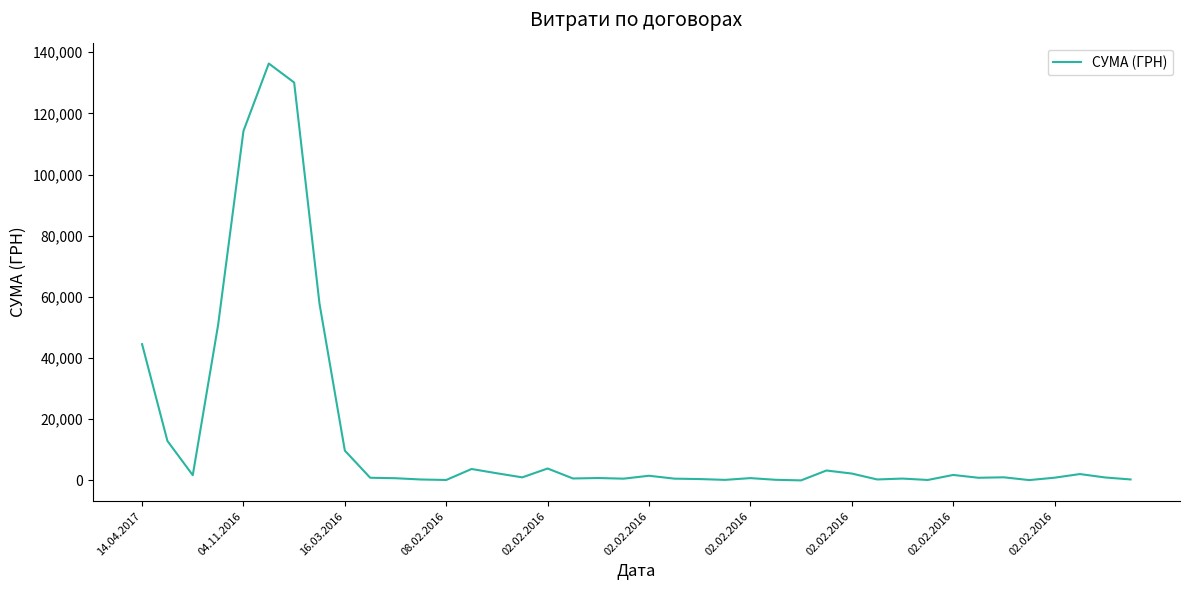

What is the greatest value displayed?

136308.4